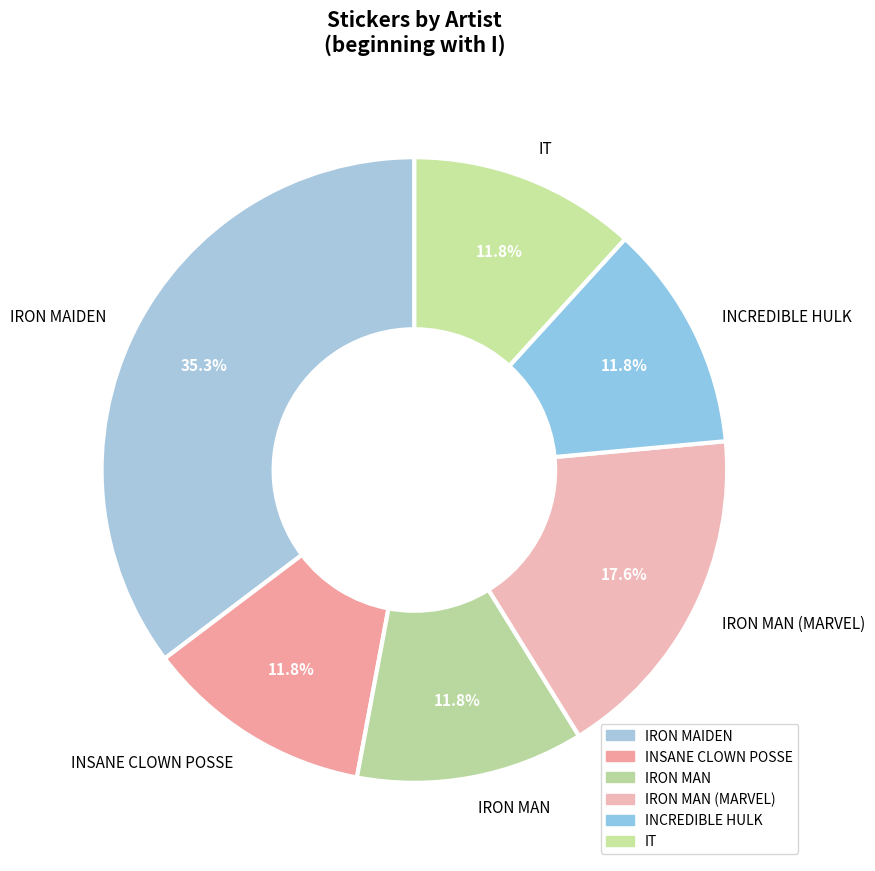

What is the ratio of the value at IRON MAN (MARVEL) to the value at IRON MAIDEN?

0.5